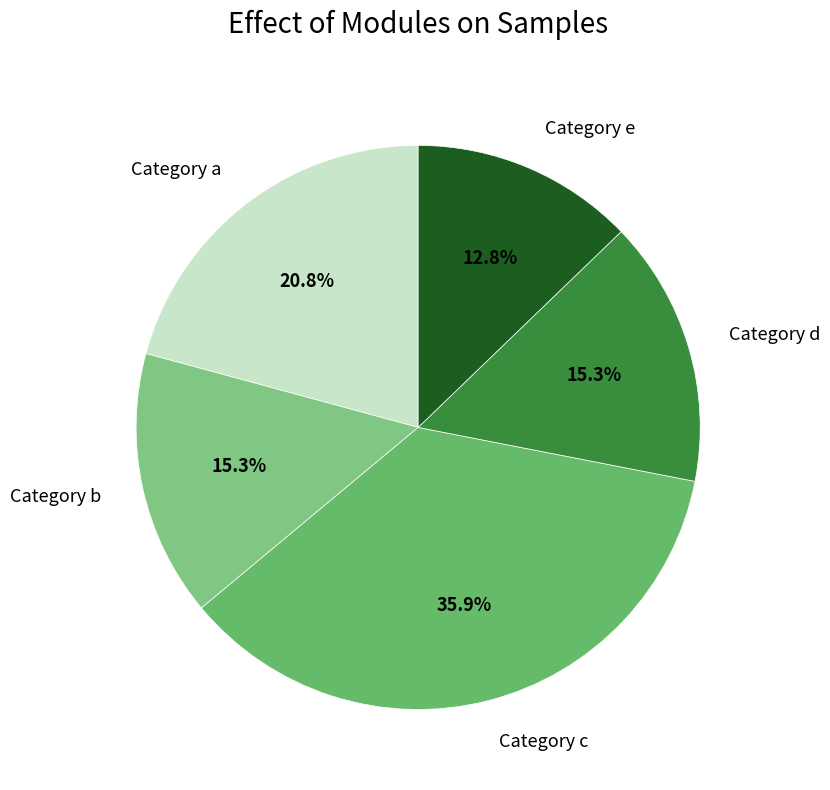

How many segments does this pie chart have?

5